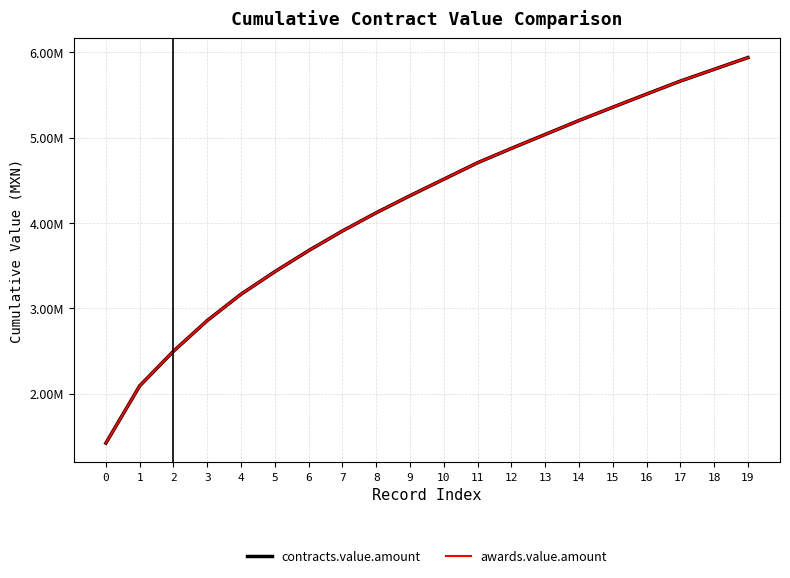

Which has a higher value, 7 or 9?

9